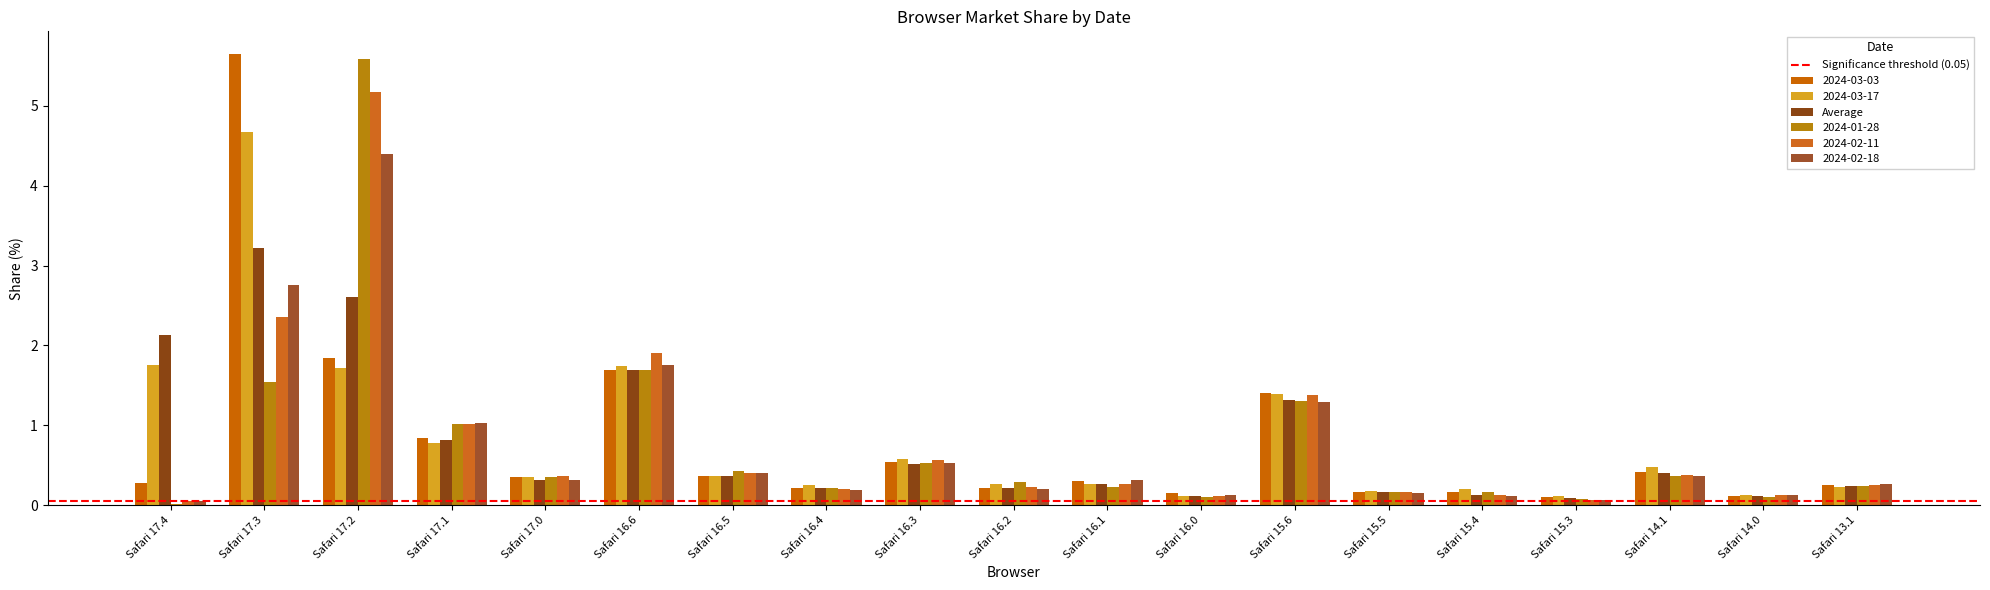

Count the number of data series in this chart.

6